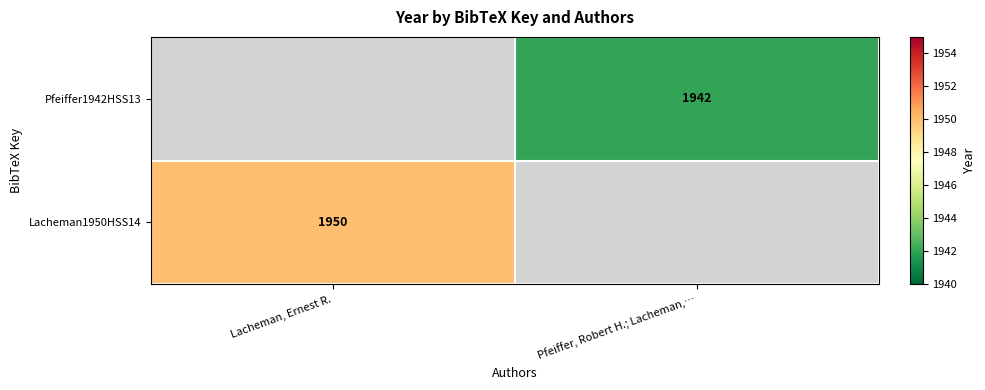

Is it true that Lacheman1950HSS14 equals 1950 at Lacheman, Ernest R.?

True